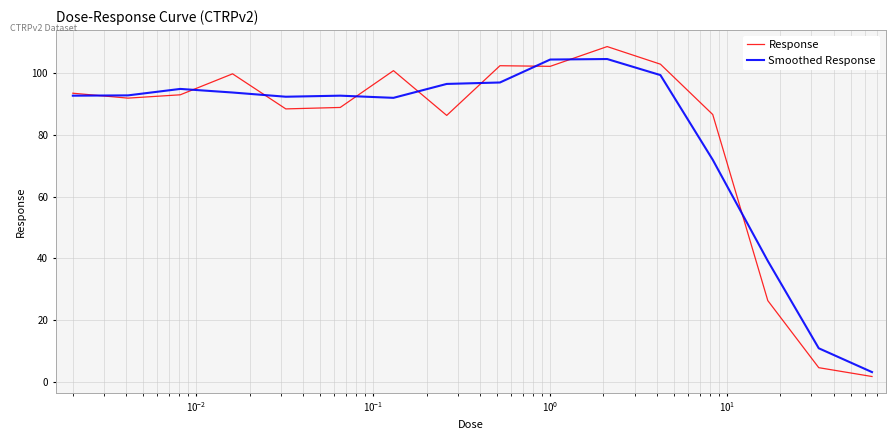

What is the maximum value shown in the chart?

108.6